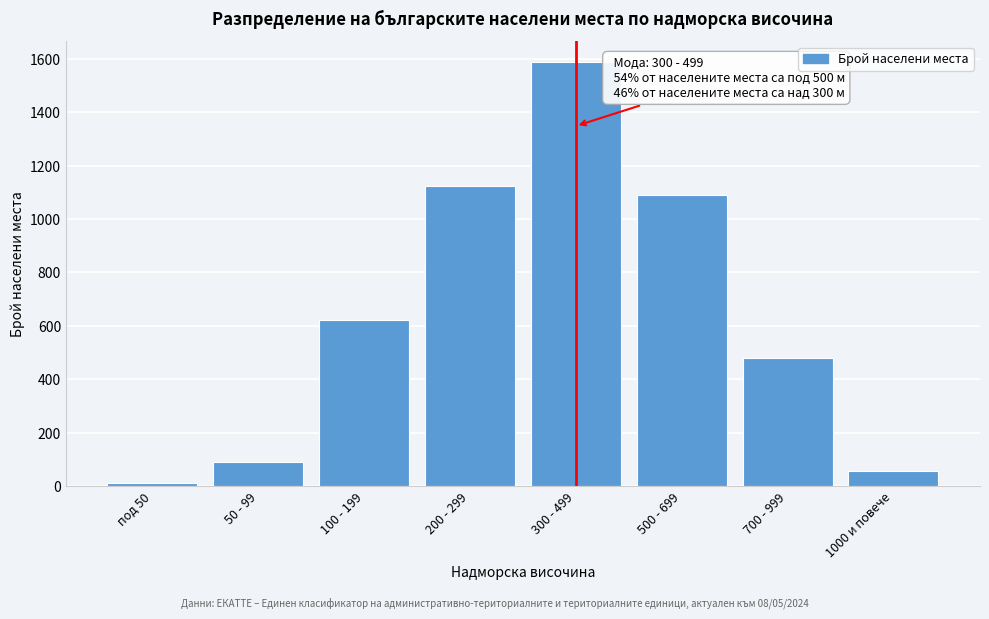

Reading left to right, what are all the values shown in this chart?

12	89	623	1124	1587	1089	478	57